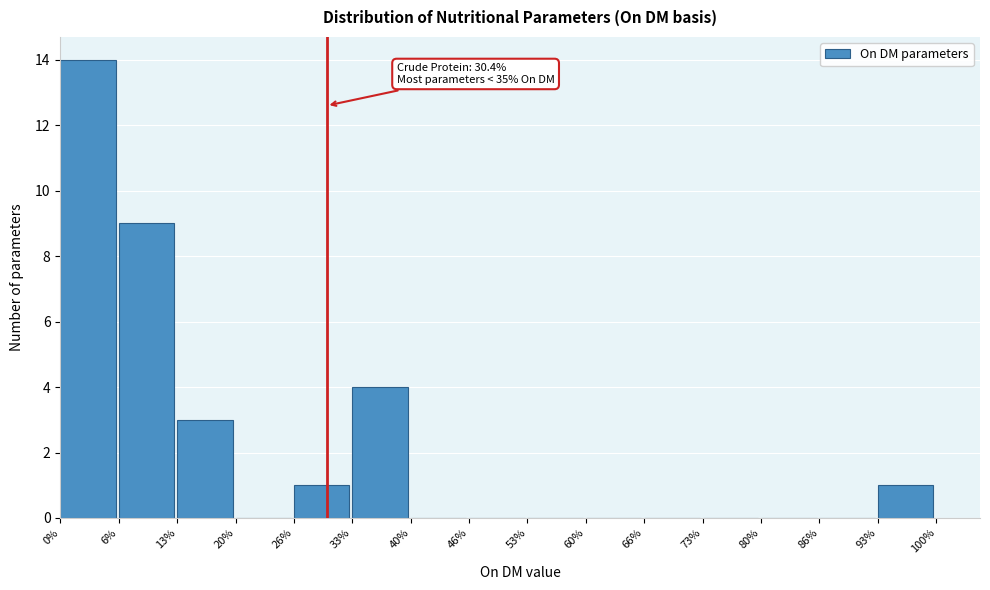

Which range on the x-axis has the tallest bar?

0% to 6%